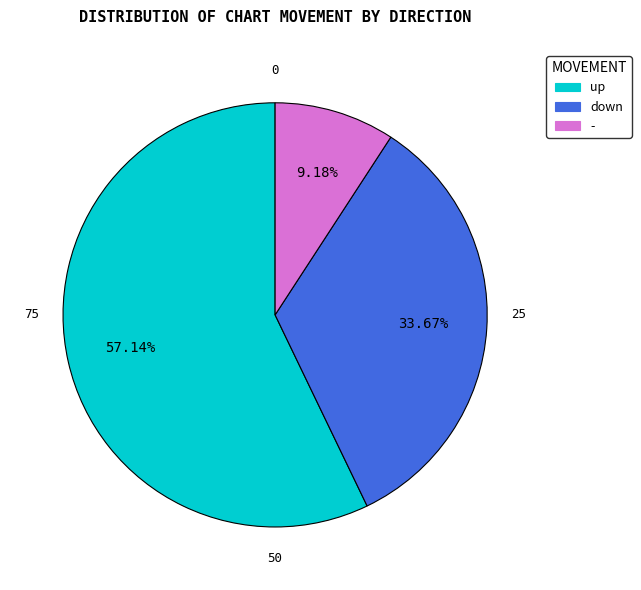

What is the smallest slice in the pie chart?

-